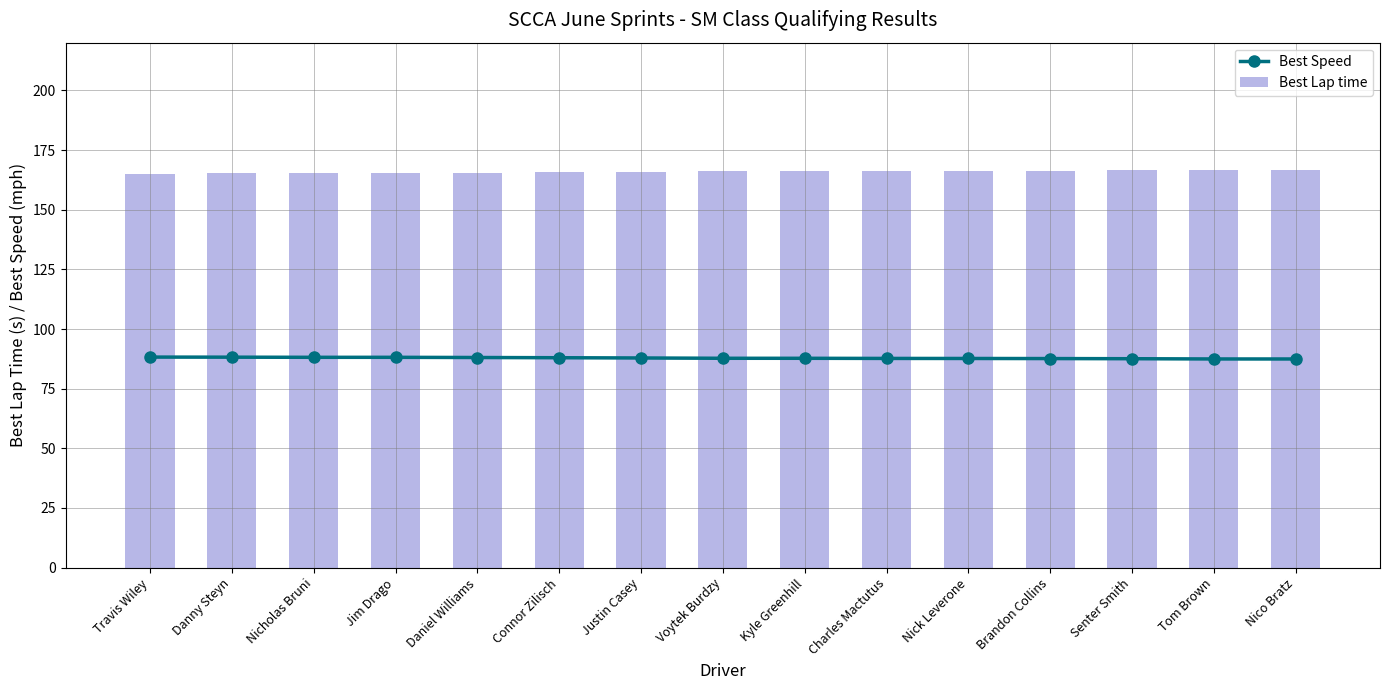

What value does the Best Speed series have at Nico Bratz?

87.4